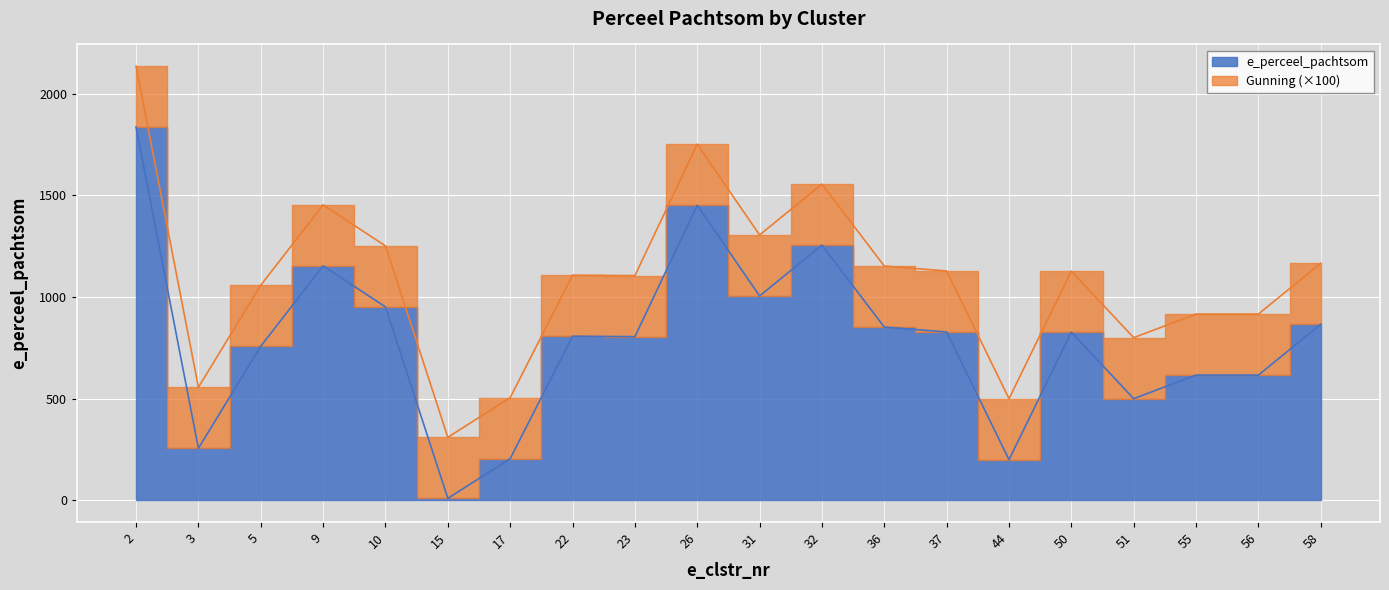

Which has a higher value, 56 or 10?

10